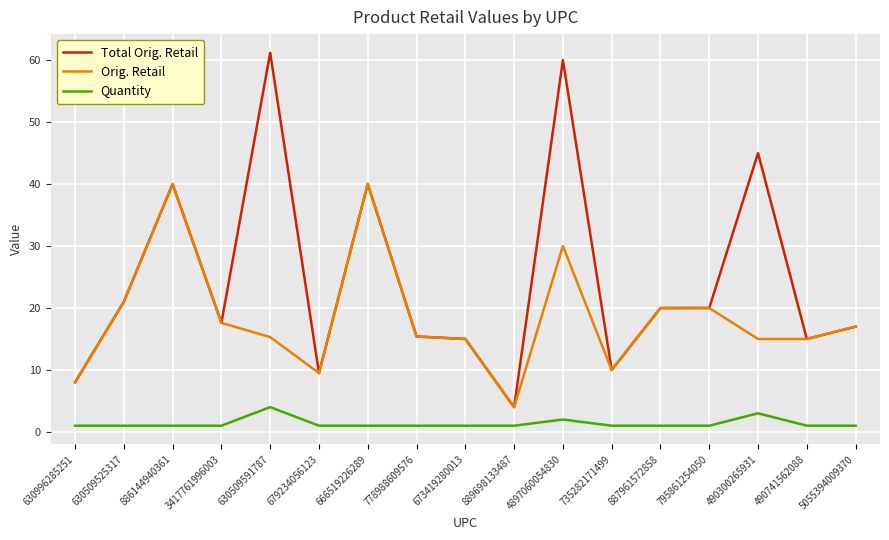

What is the difference between the second highest and minimum values in the Total Orig. Retail series?

56.0